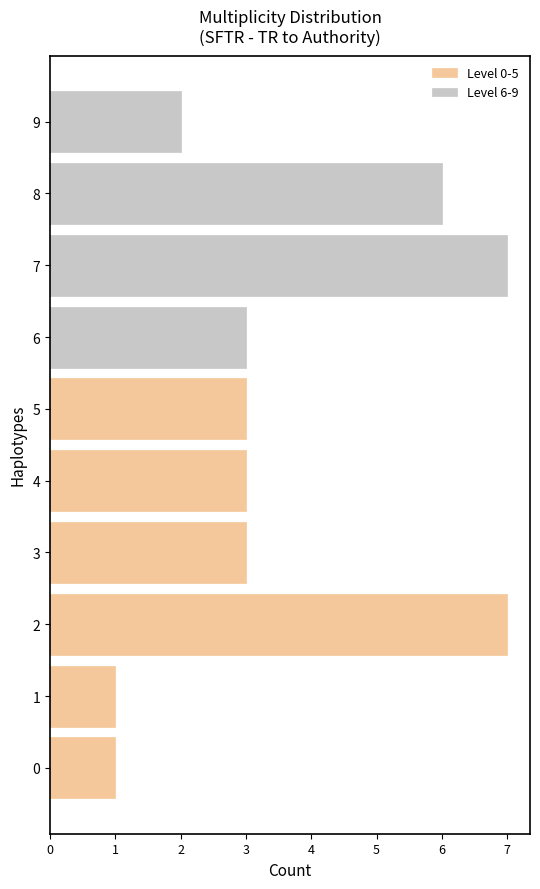

What is the difference between the second highest and second lowest values in the Level 6-9 series?

6